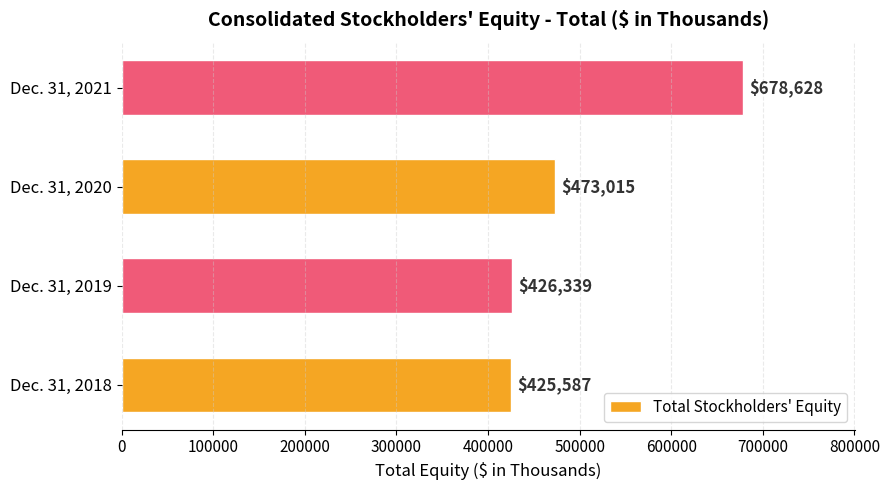

How many categories are shown in the chart?

4